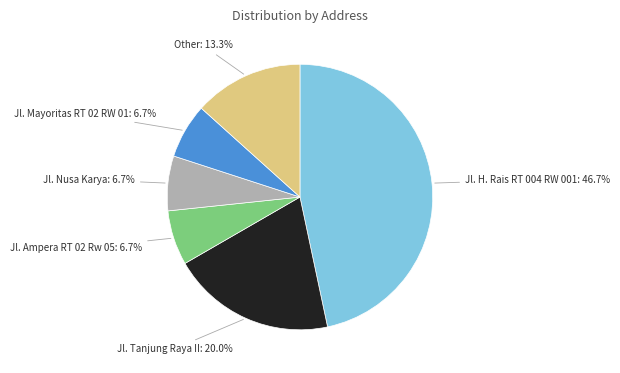

Is it true that Jl. Nusa Karya is 7% of the pie?

True